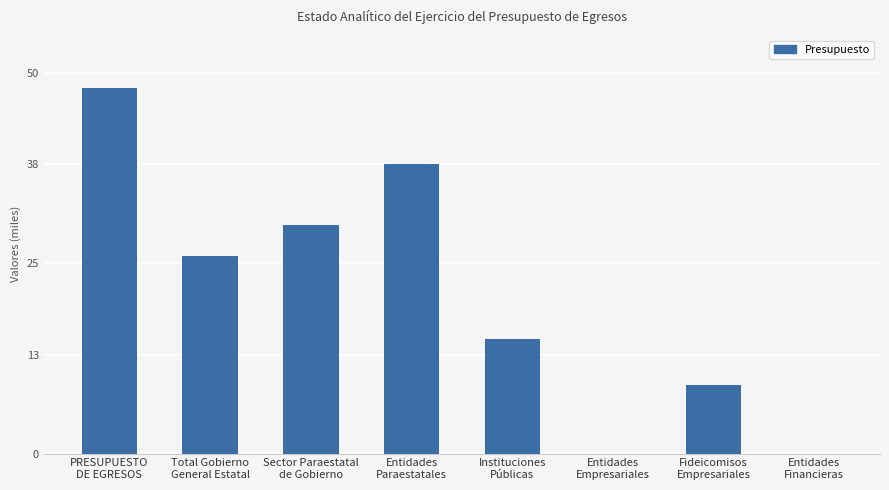

Count the number of data series in this chart.

1